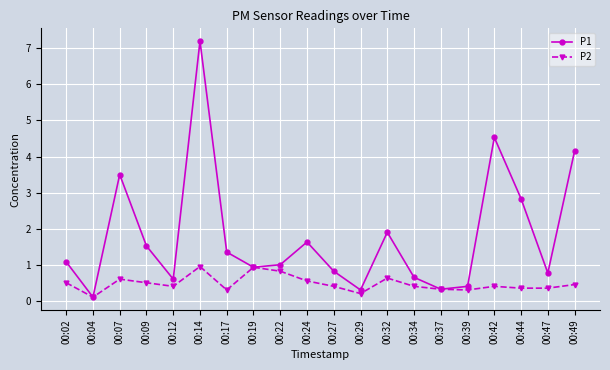

Read the P2 value at 00:24.

0.6